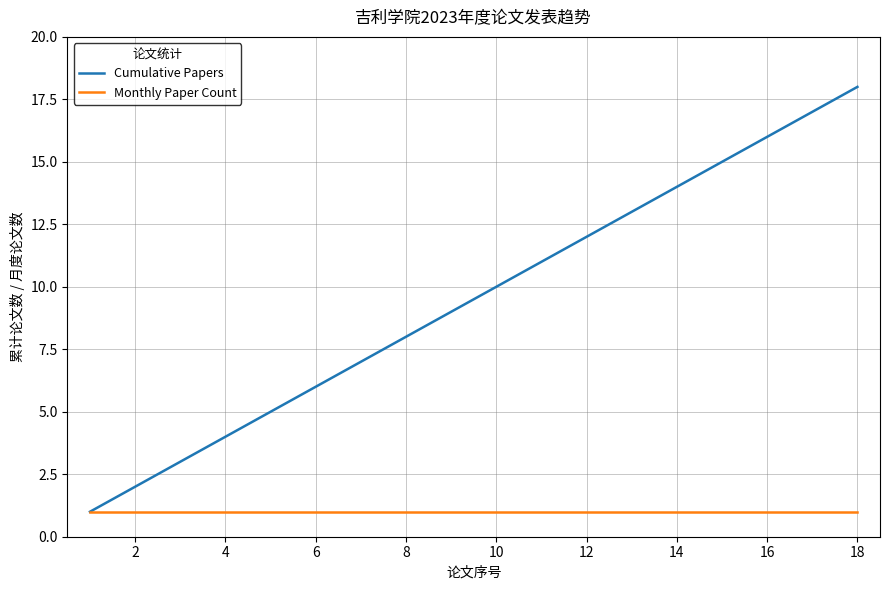

Which series has the largest range (max minus min)?

Cumulative Papers